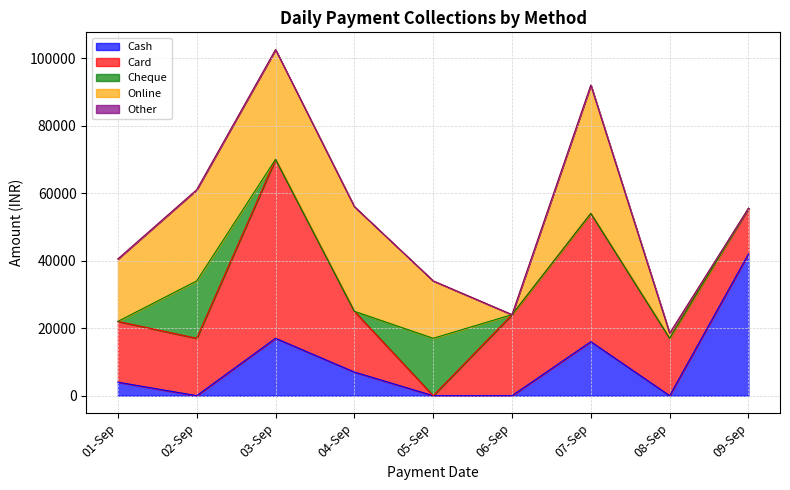

How many lines are shown in the chart?

5